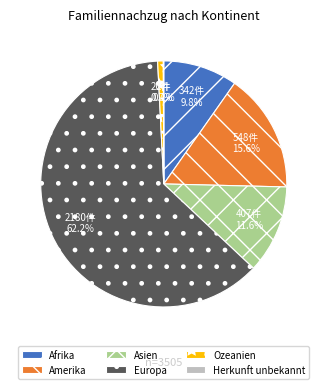

Which has a higher value, Asien or Ozeanien?

Asien